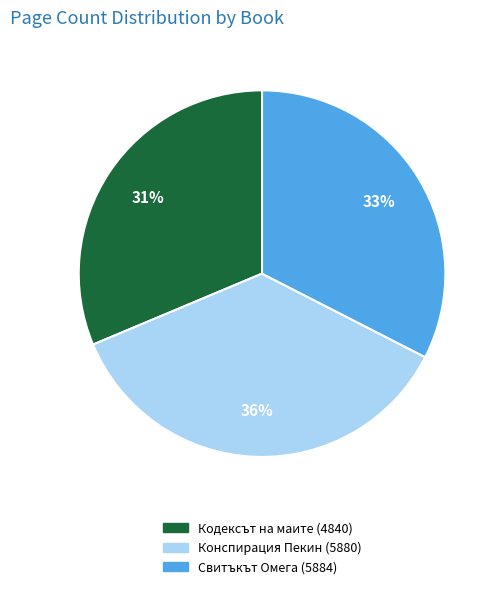

Is Конспирация Пекин (5880) the majority of the pie?

No